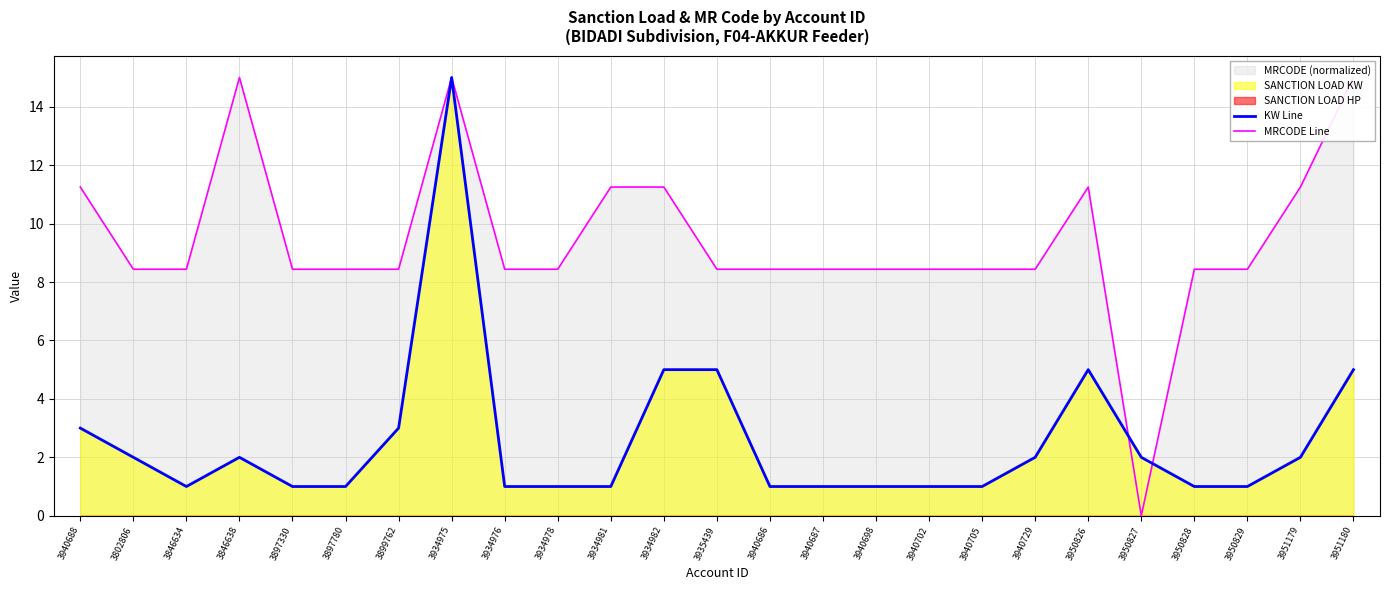

Which category has the lowest value across all series?

3950827